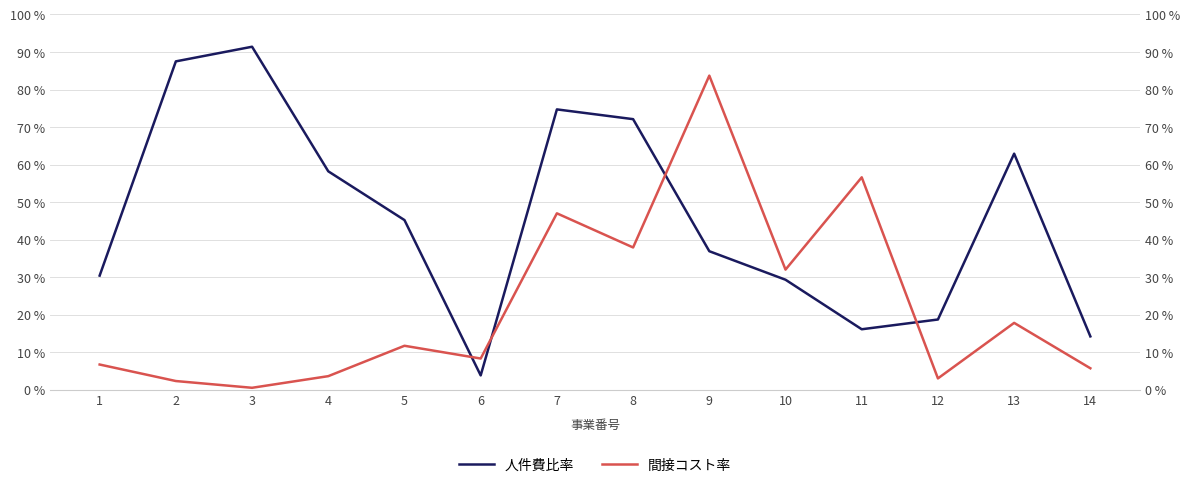

Is it true that 人件費比率 equals 16.1 at 11?

True